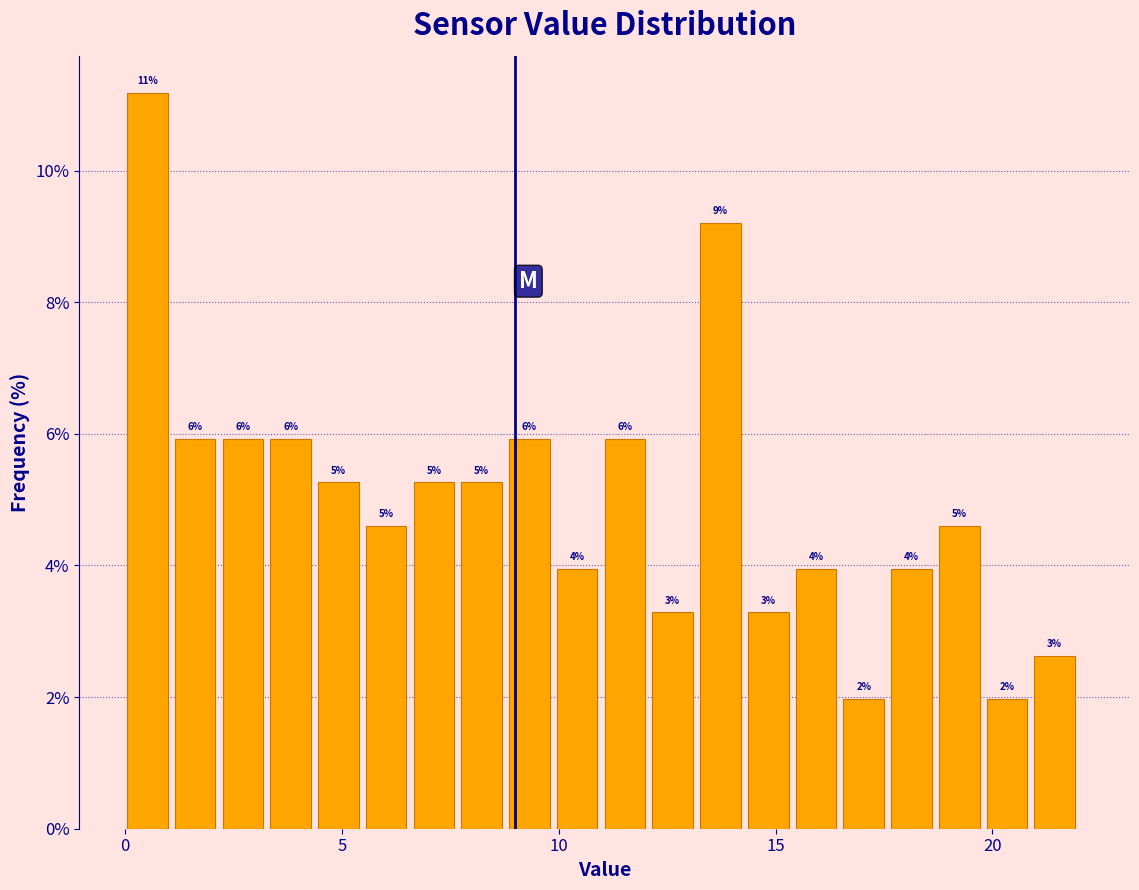

Around what value on the x-axis is the tallest bar? Give the approximate position of its centre, as read against the axis.

0.5